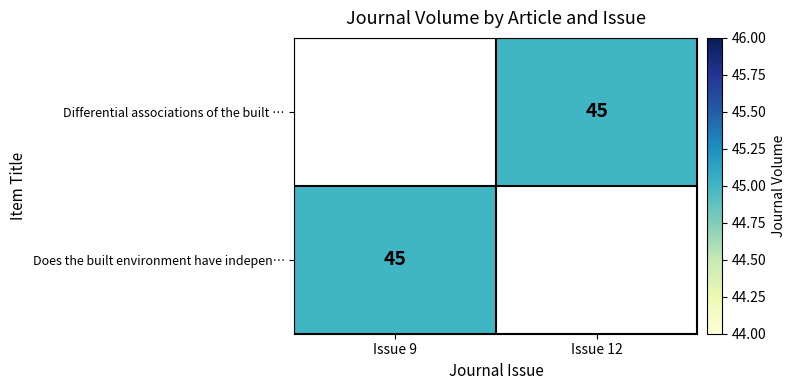

Count the number of categories in the chart.

2